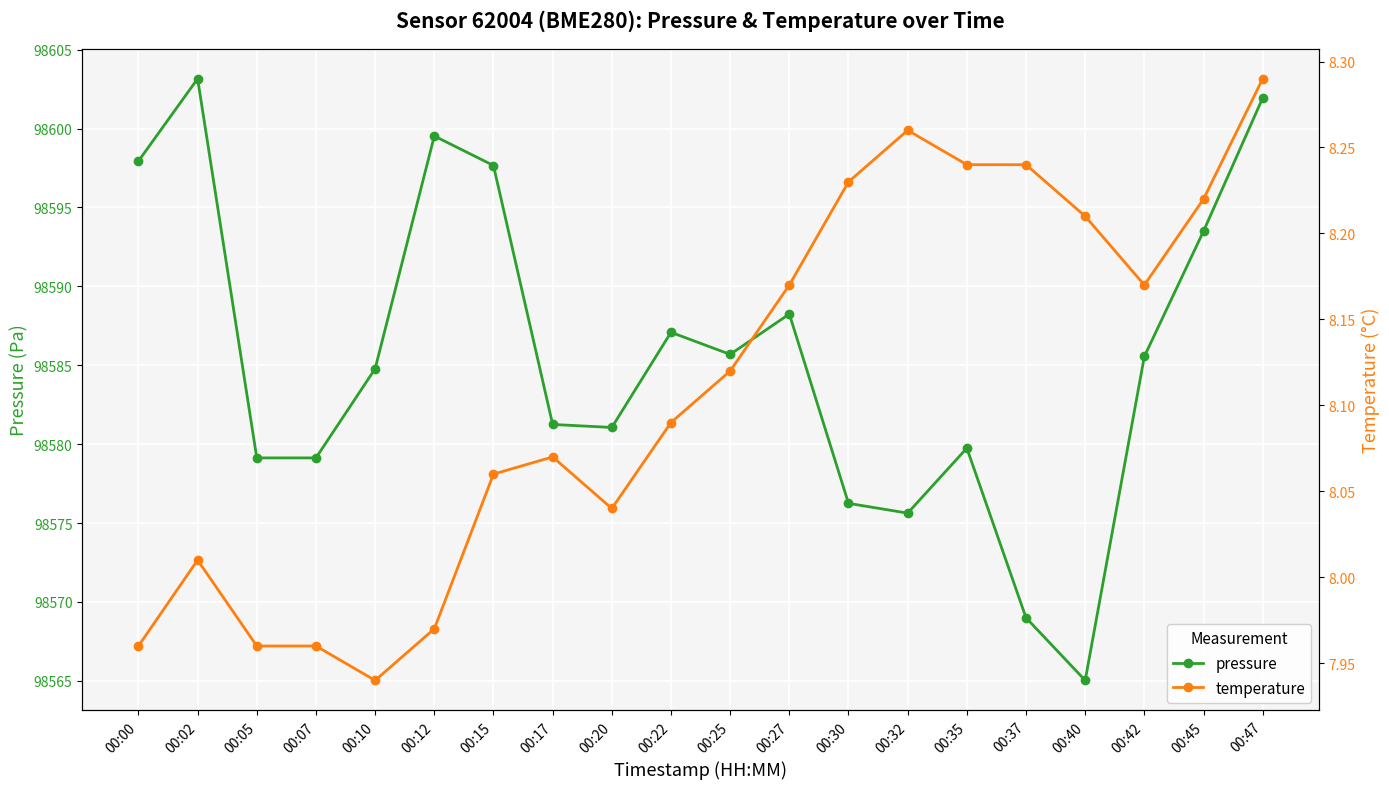

What value does the pressure series have at 00:42?

98585.6